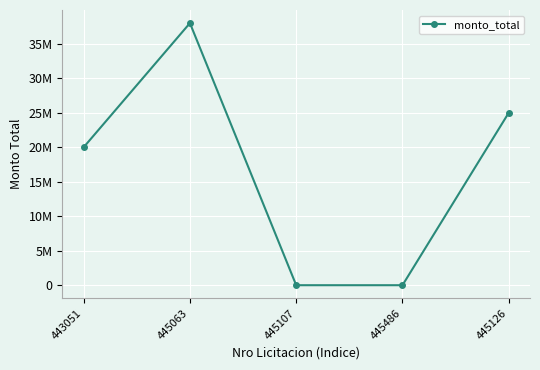

At which label does the data first exceed 20000000?

445063